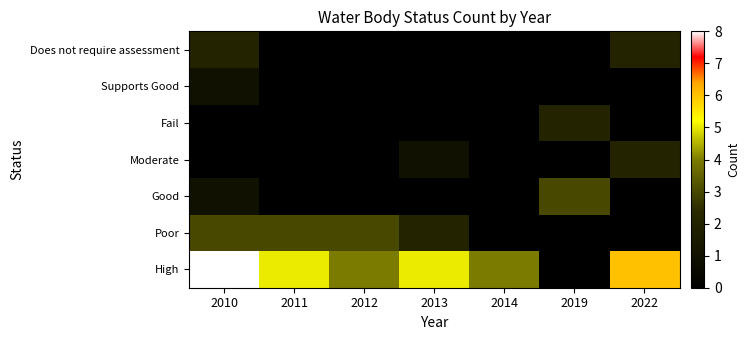

What is the difference between the highest and lowest values at 2012?

4